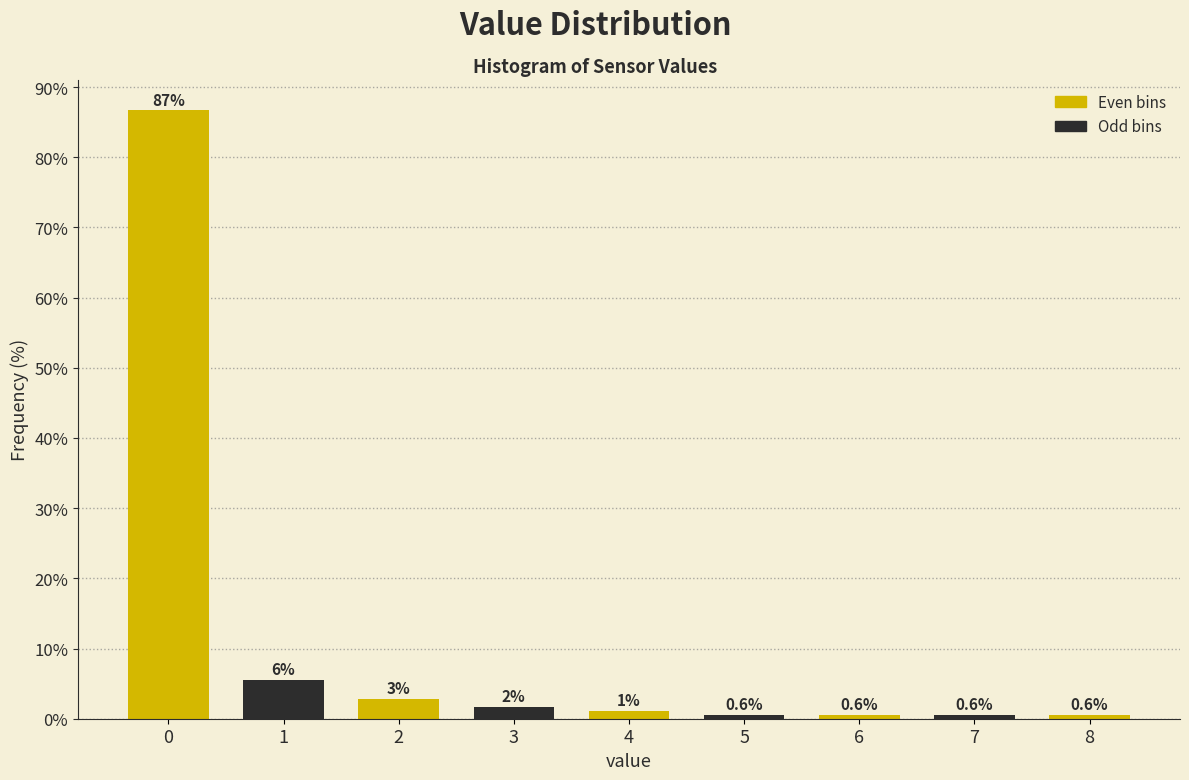

What is the approximate value at 7?

0.6